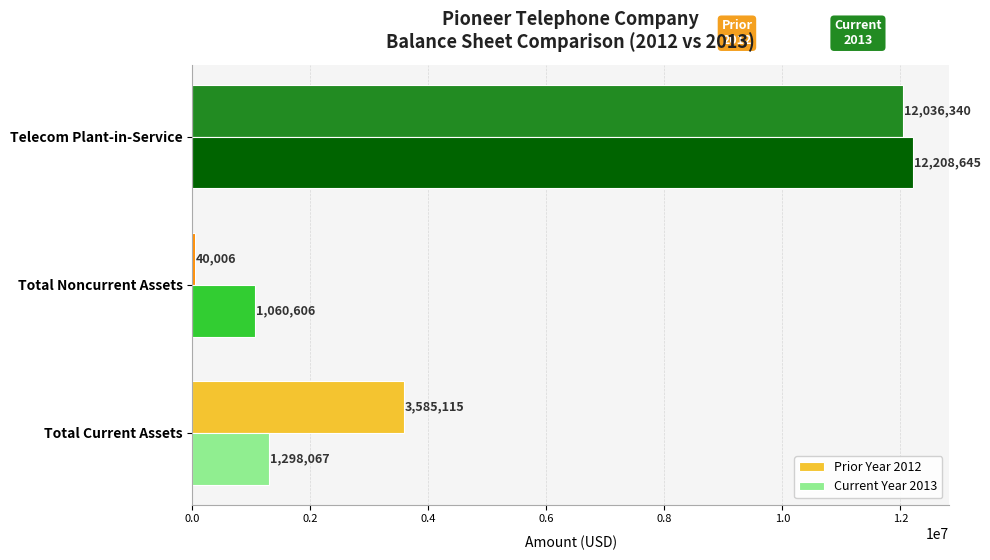

What is the spread (max minus min) of values at Total Current Assets?

2287048